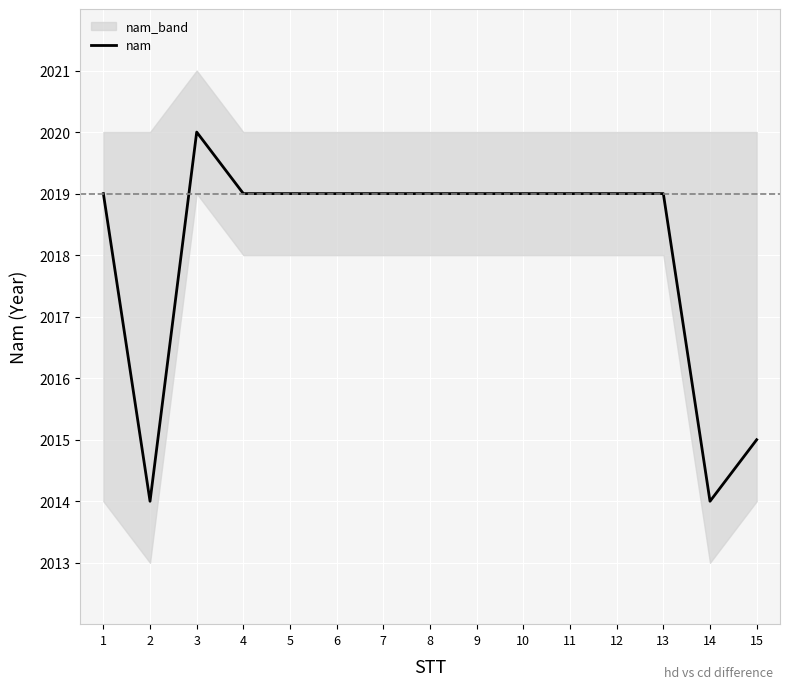

Reading left to right, transcribe all the data shown in this chart.

1=2019	2=2014	3=2020	4=2019	5=2019	6=2019	7=2019	8=2019	9=2019	10=2019	11=2019	12=2019	13=2019	14=2014	15=2015